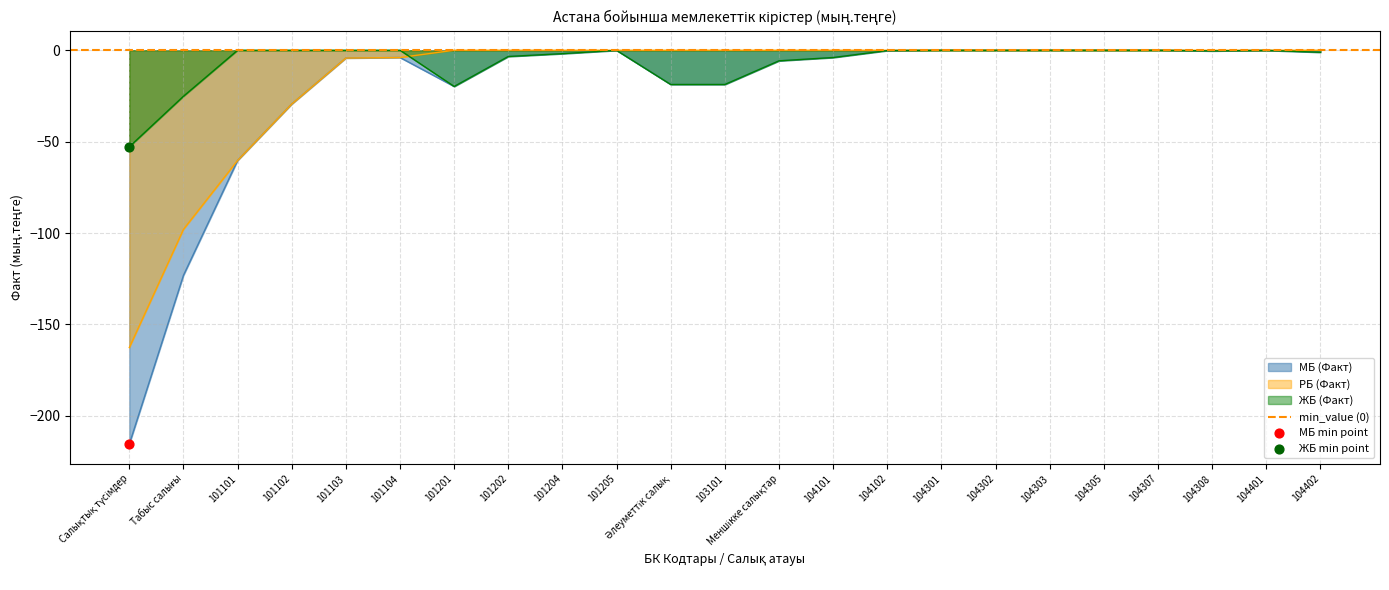

Is the value of МБ (Факт) at 104101 greater than the value of РБ (Факт) at 104402?

No